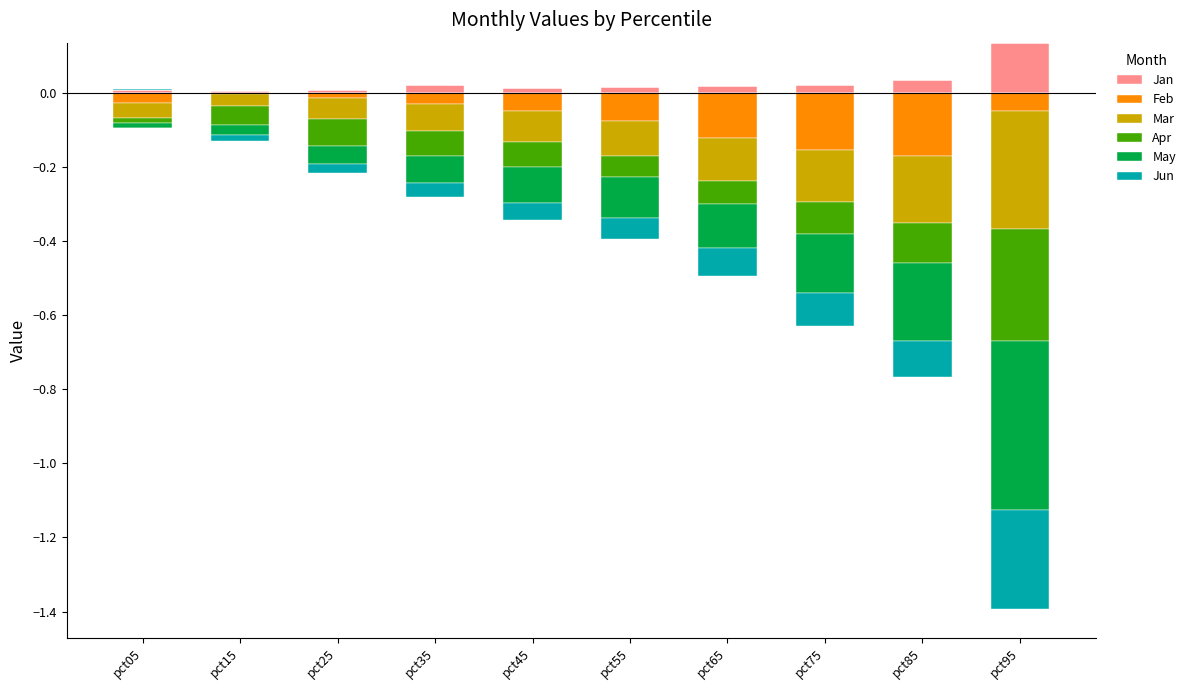

How many bars are there in total?

60